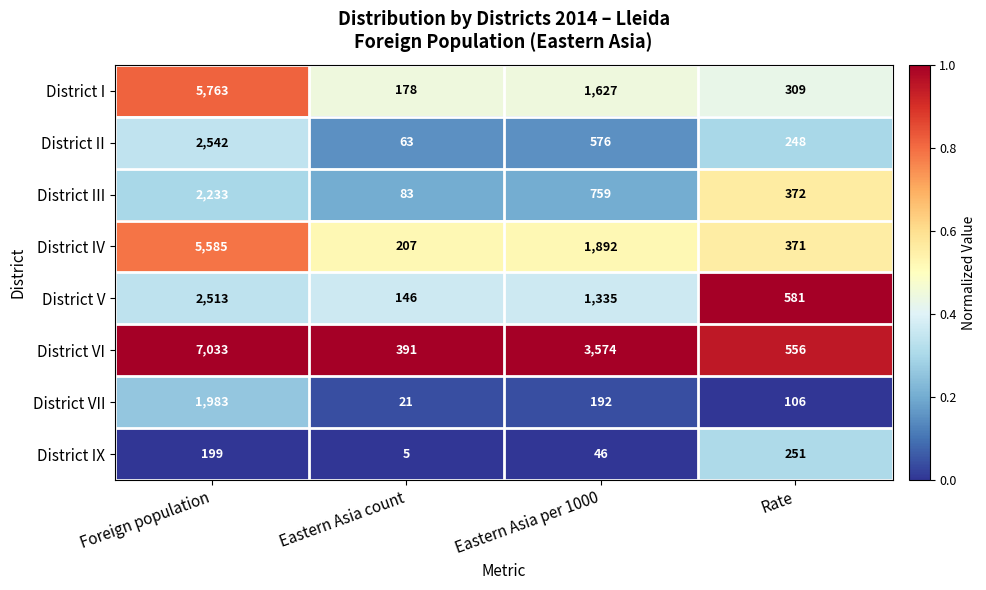

Which series has the largest range (max minus min)?

District VI